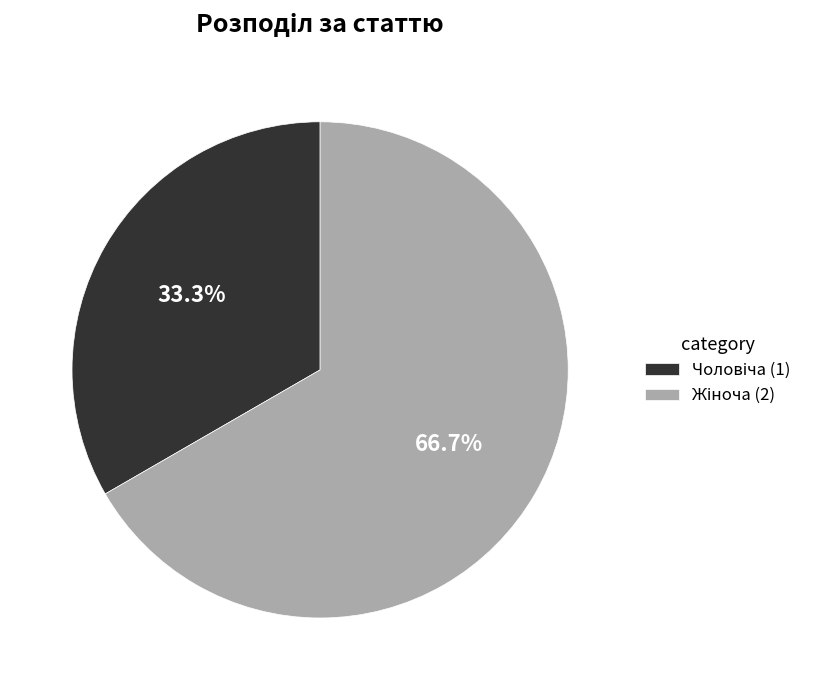

Is there a majority slice in this chart?

Yes